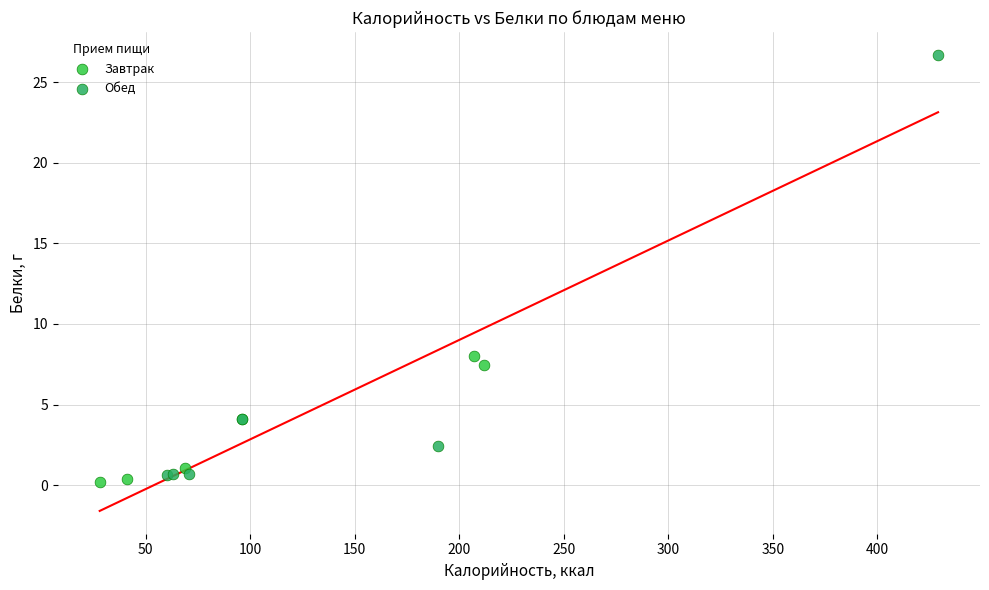

What are all the series names shown in the legend?

Завтрак, Обед